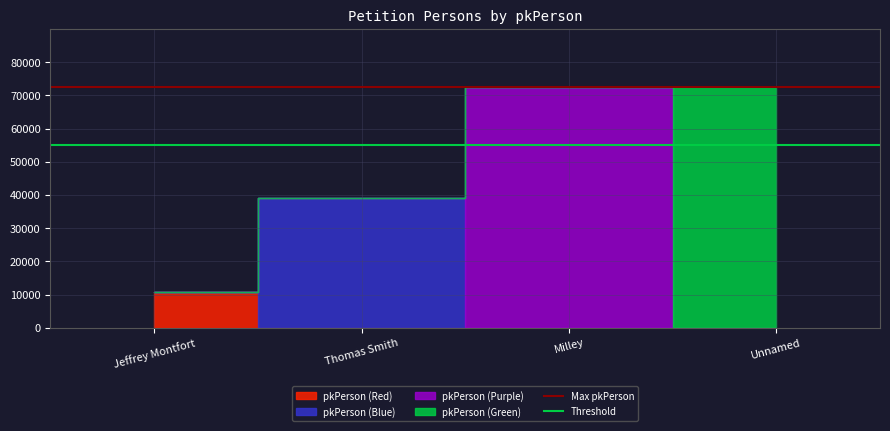

Is the value of Threshold at Thomas Smith greater than the value of Max pkPerson at Thomas Smith?

No